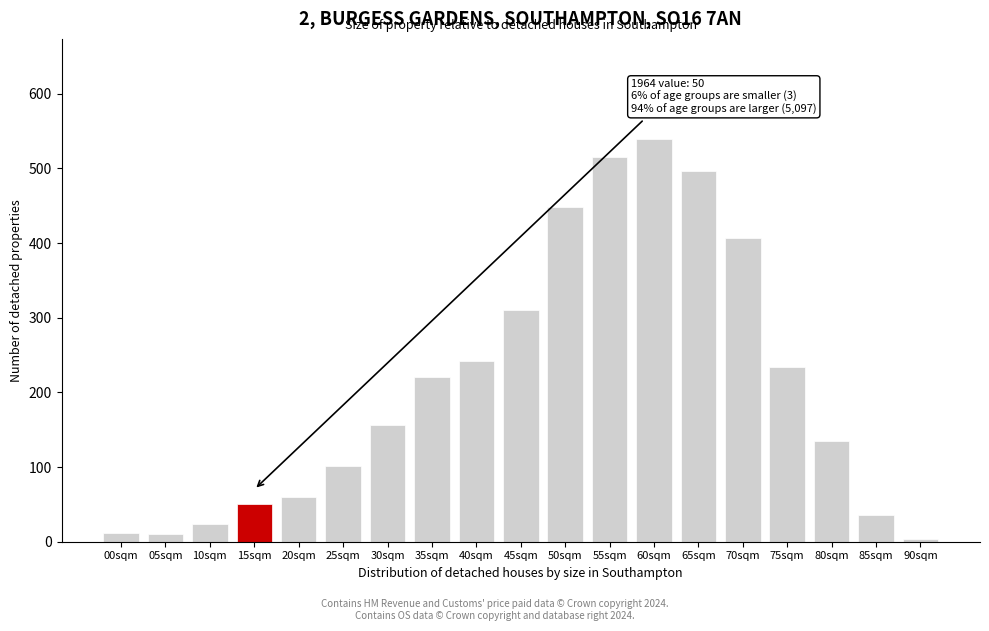

What is the change in value from 55sqm to 80sqm?

-380